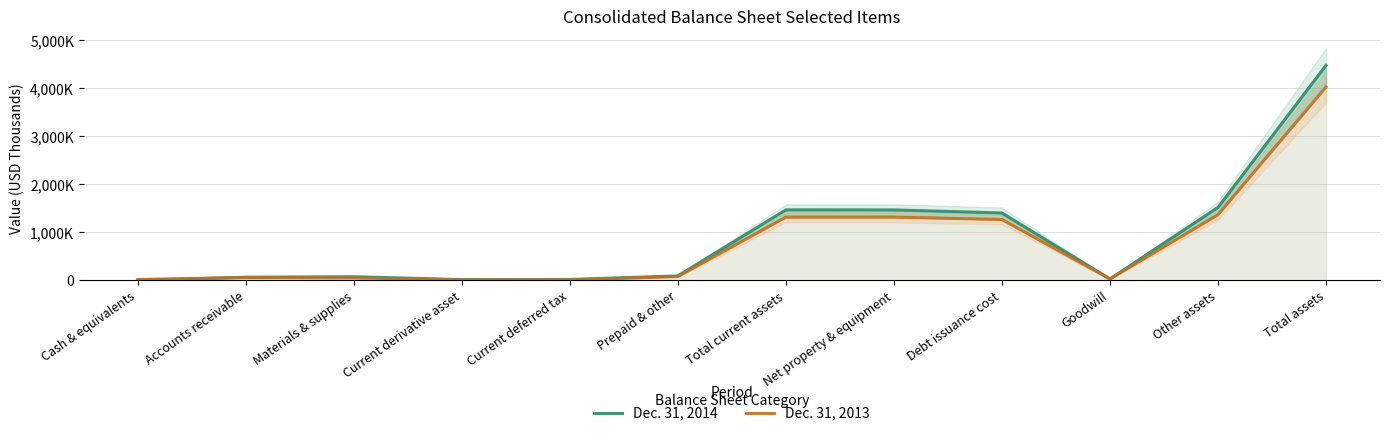

Rank the categories by Dec. 31, 2013 value from highest to lowest.

Total assets, Other assets, Total current assets, Net property & equipment, Debt issuance cost, Prepaid & other, Accounts receivable, Materials & supplies, Goodwill, Cash & equivalents, Current deferred tax, Current derivative asset